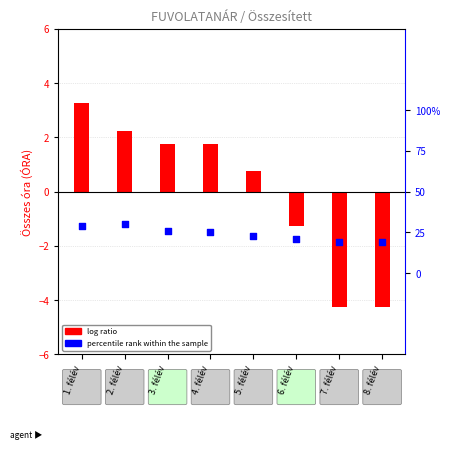

Which series contains the highest Y value?

log ratio